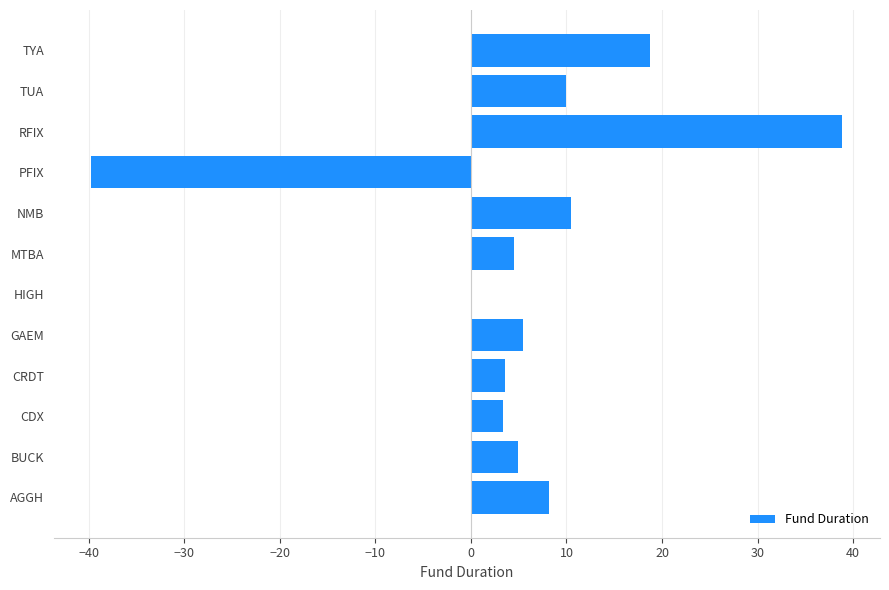

What is the sum of all values?

68.3